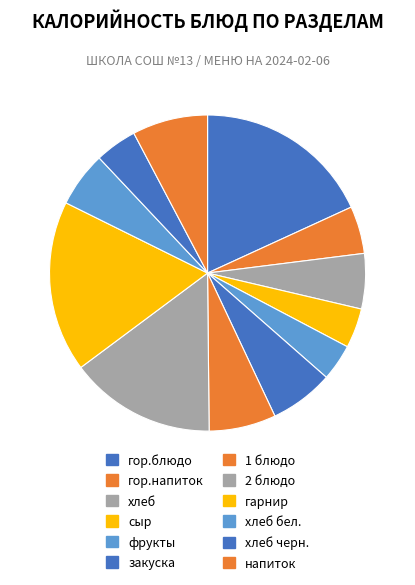

Which category has the smallest portion of the pie?

фрукты